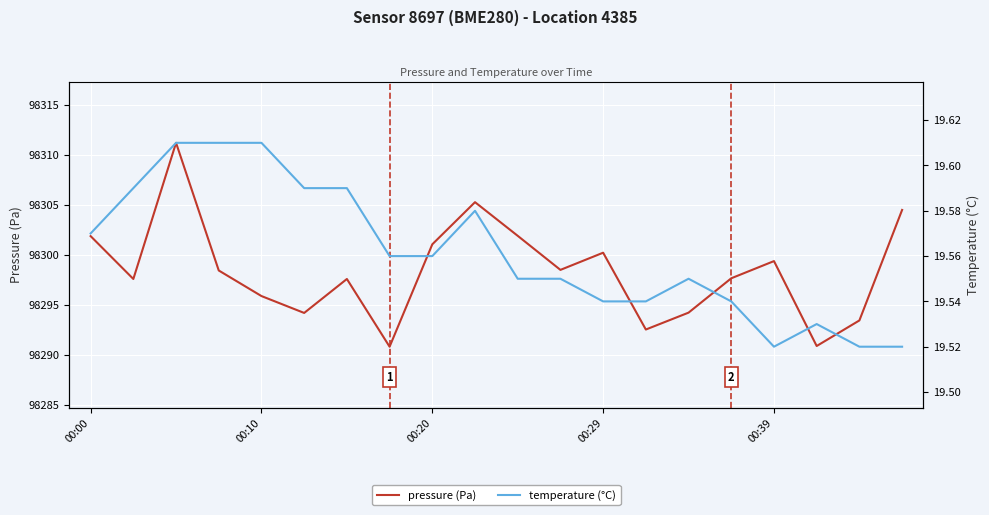

Does the chart display data point markers on the line(s)?

No